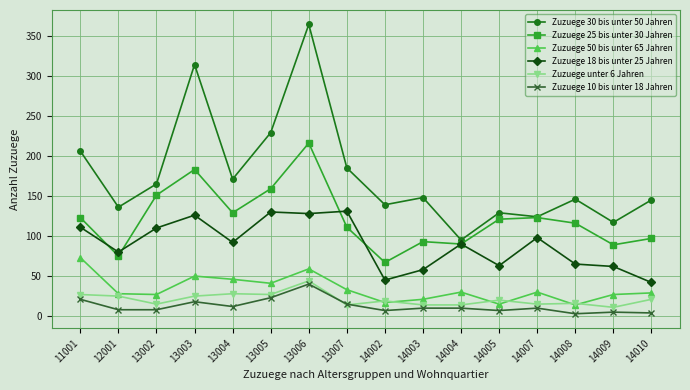

Is the value of Zuzuege 50 bis unter 65 Jahren at 13007 greater than the value of Zuzuege 25 bis unter 30 Jahren at 14010?

No